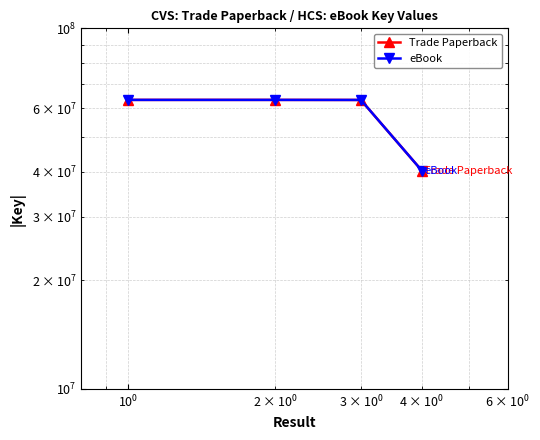

True or false: eBook has more than 0 points higher than both neighbors.

False